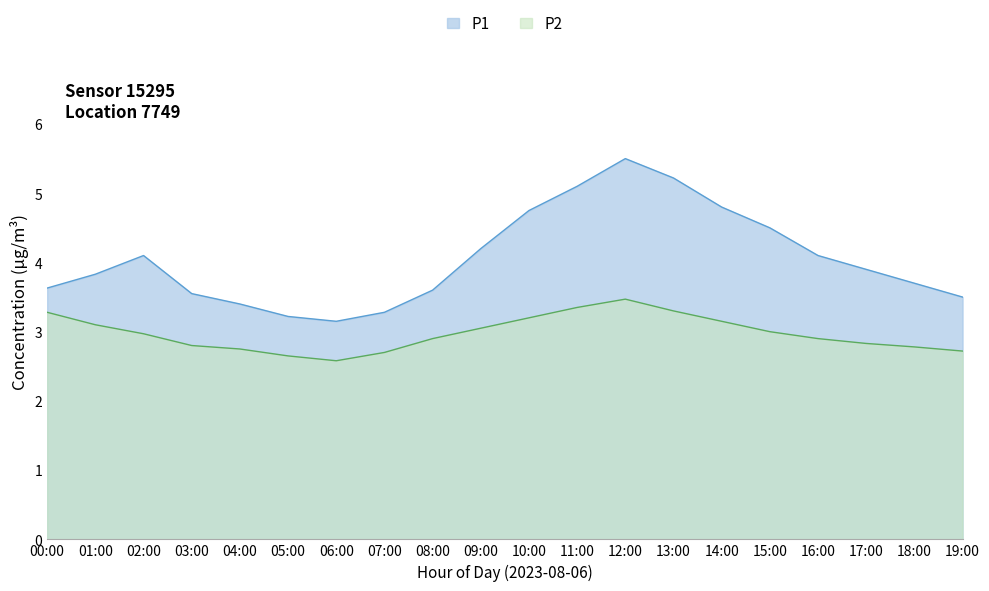

What is the difference between the maximum and second lowest values in the P2 series?

0.8